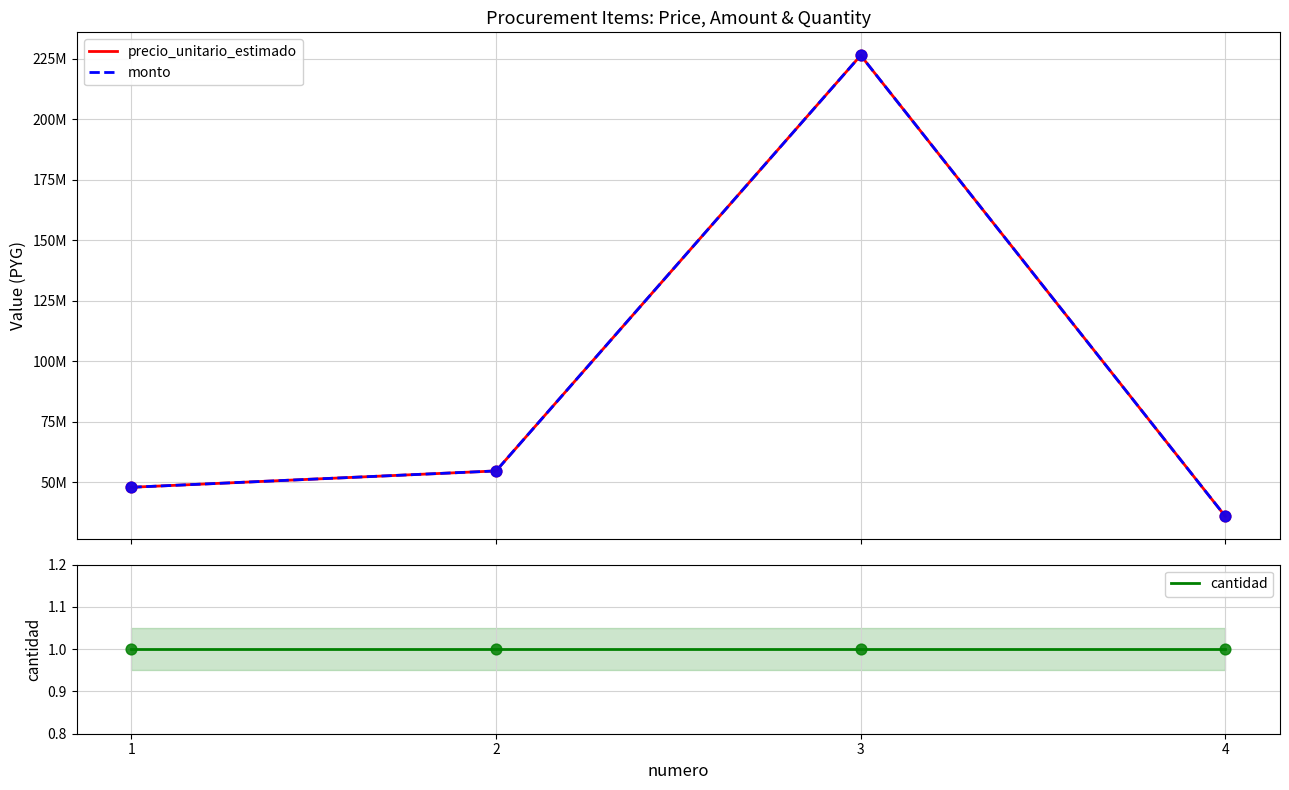

At how many categories does at least one series exceed 125163437?

1